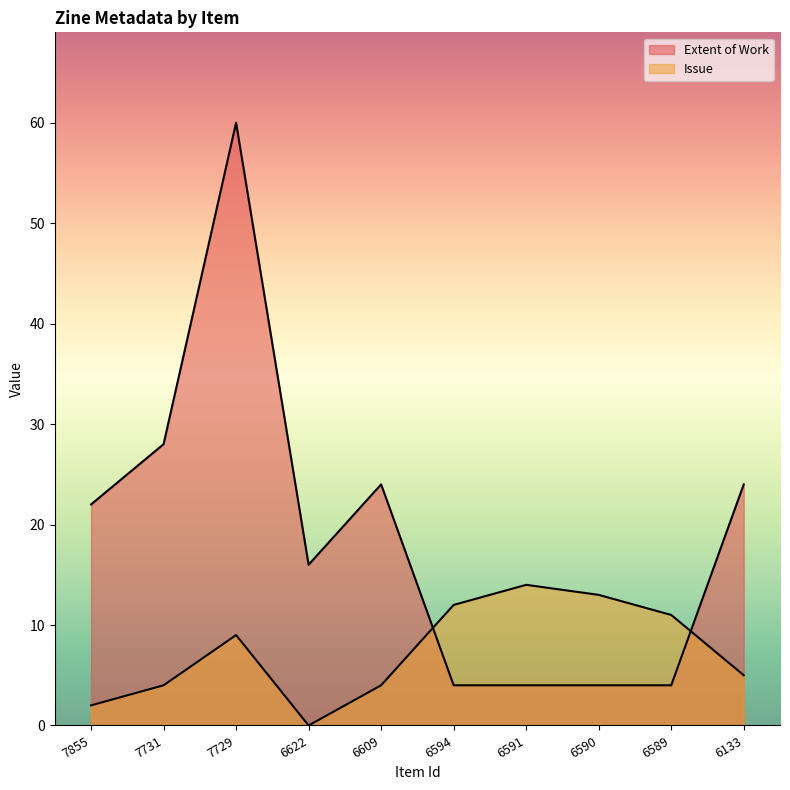

In Extent of Work, how many points are higher than both neighbors (excluding endpoints)?

2